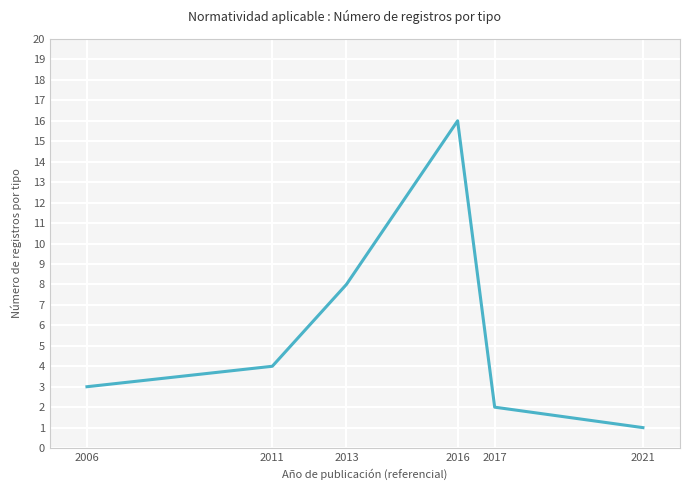

List the labels in order of value, largest first.

2016, 2013, 2011, 2006, 2017, 2021